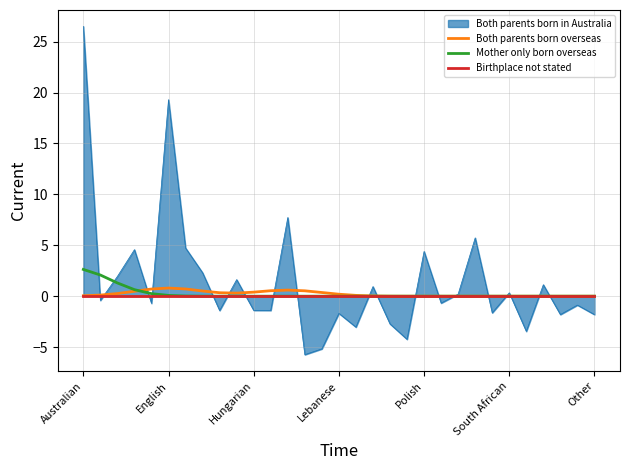

Is it true that Both parents born overseas equals 0.0 at Australian?

True